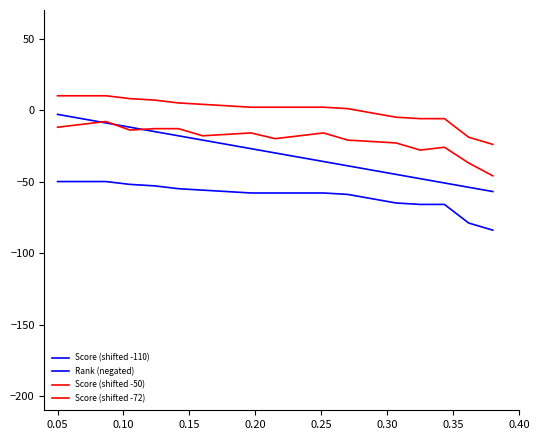

How many lines are shown in the chart?

4